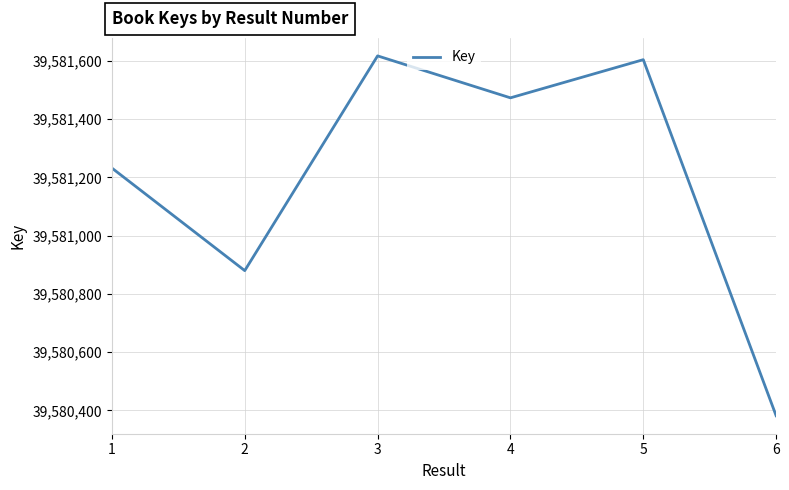

At which category does the data reach its first local peak?

3